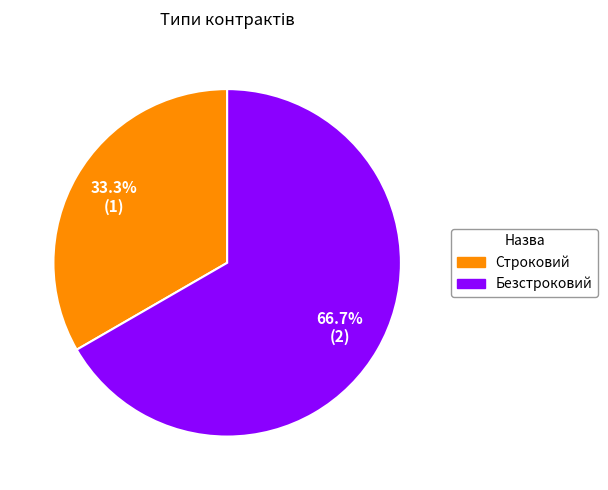

Is the sum of Строковий and Безстроковий greater than half?

Yes